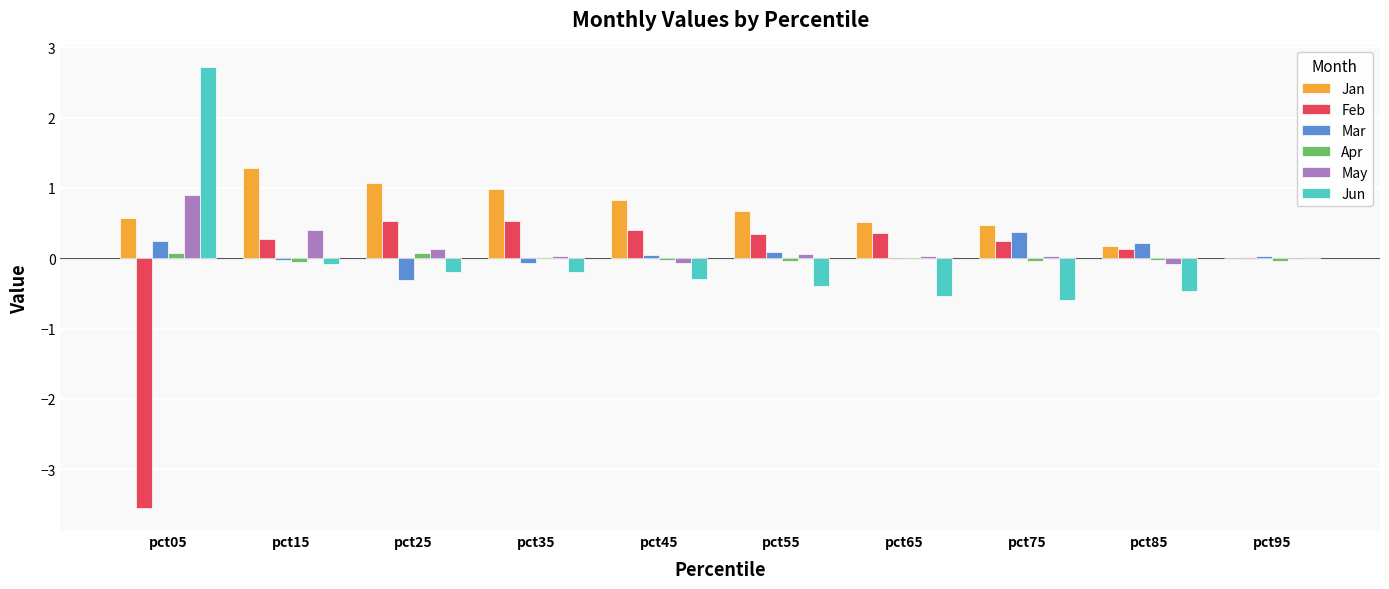

What is the sum of the Mar values at pct05 and pct95?

0.3